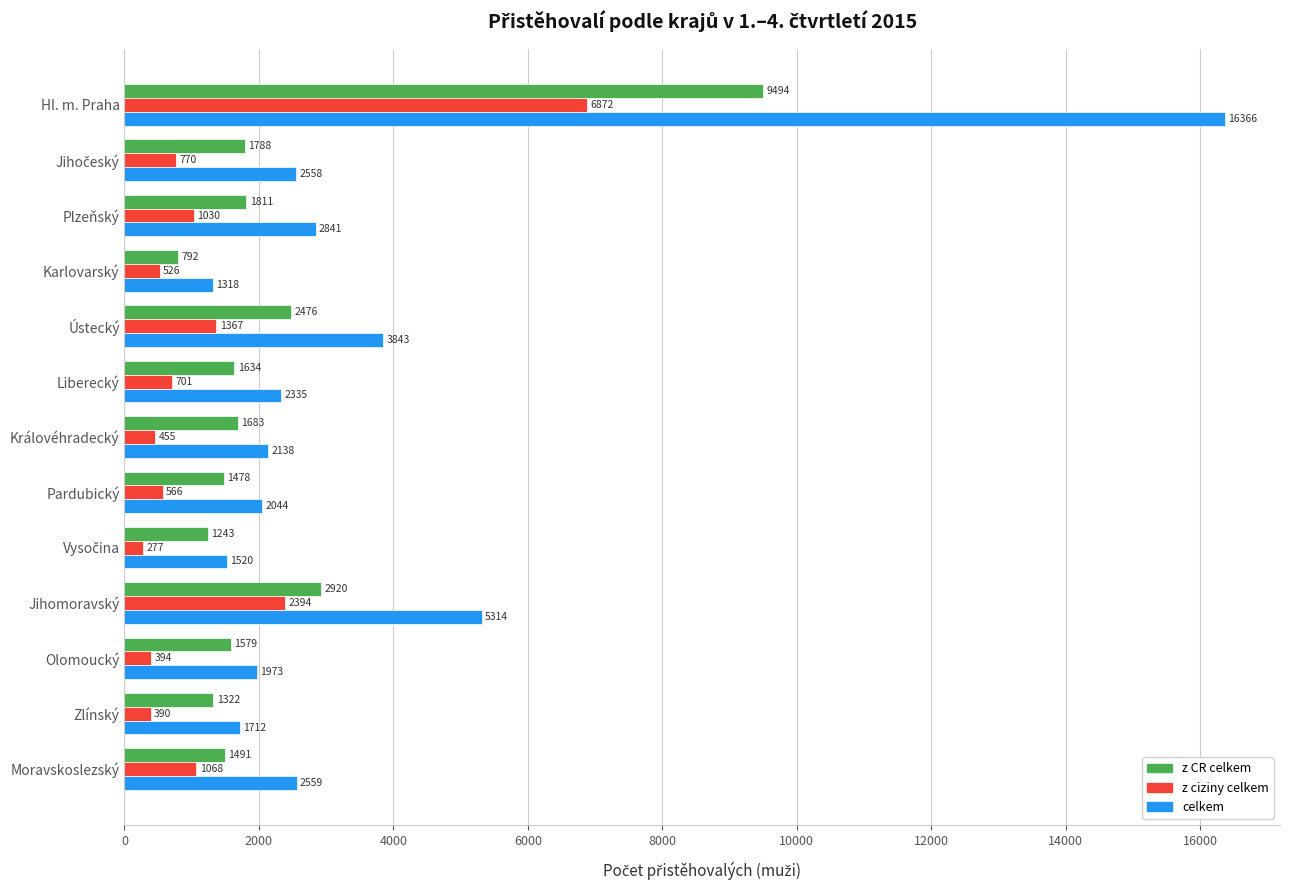

How many values in the celkem series are below 2335?

6